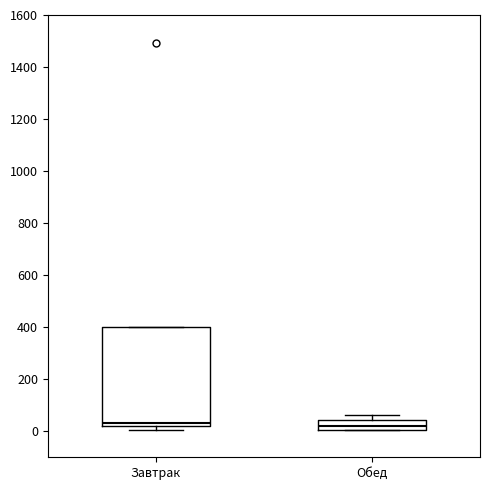

Comparing the boxes themselves (not the whiskers), which one is the tallest?

Завтрак